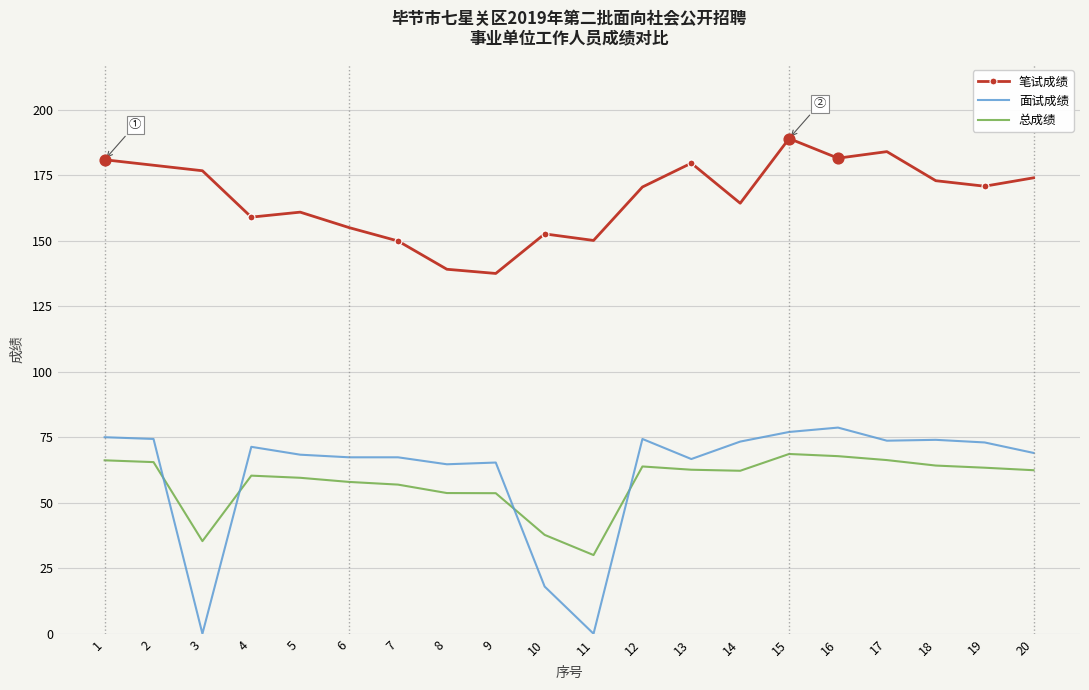

At how many categories does at least one series exceed 102?

20